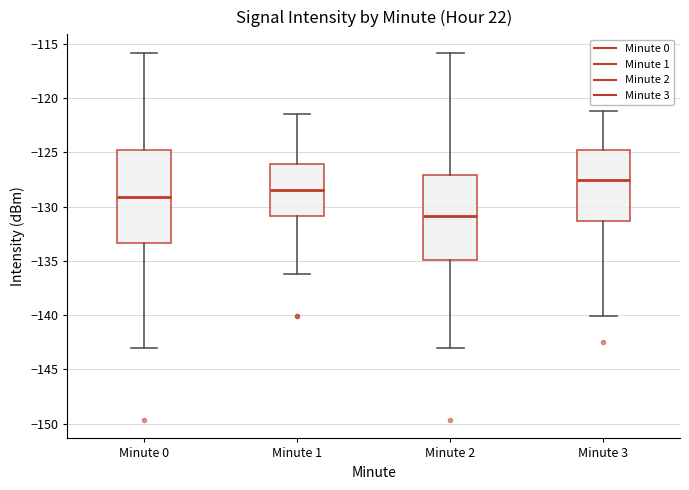

Which box is the tallest, from its lower edge to its upper edge?

Minute 0